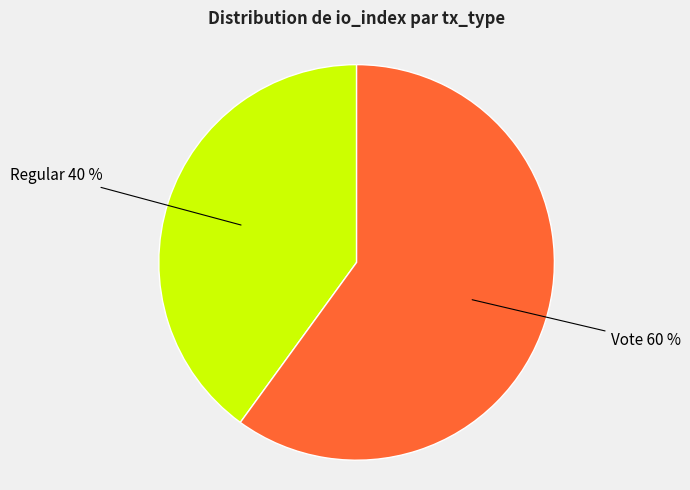

Is there any slice that represents more than half of the pie?

Yes